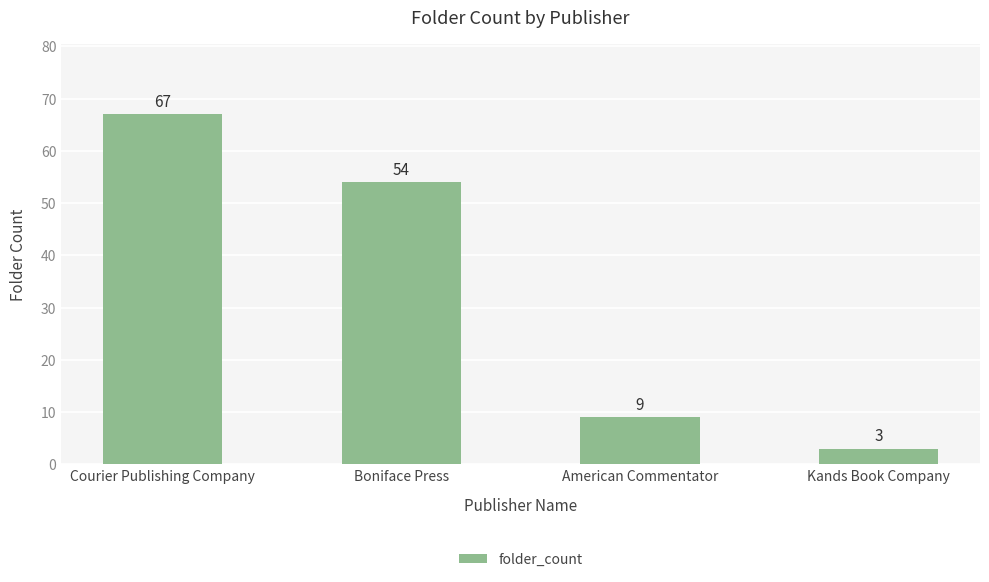

Approximately how many times larger is the value at Courier Publishing Company compared to Boniface Press?

1.2